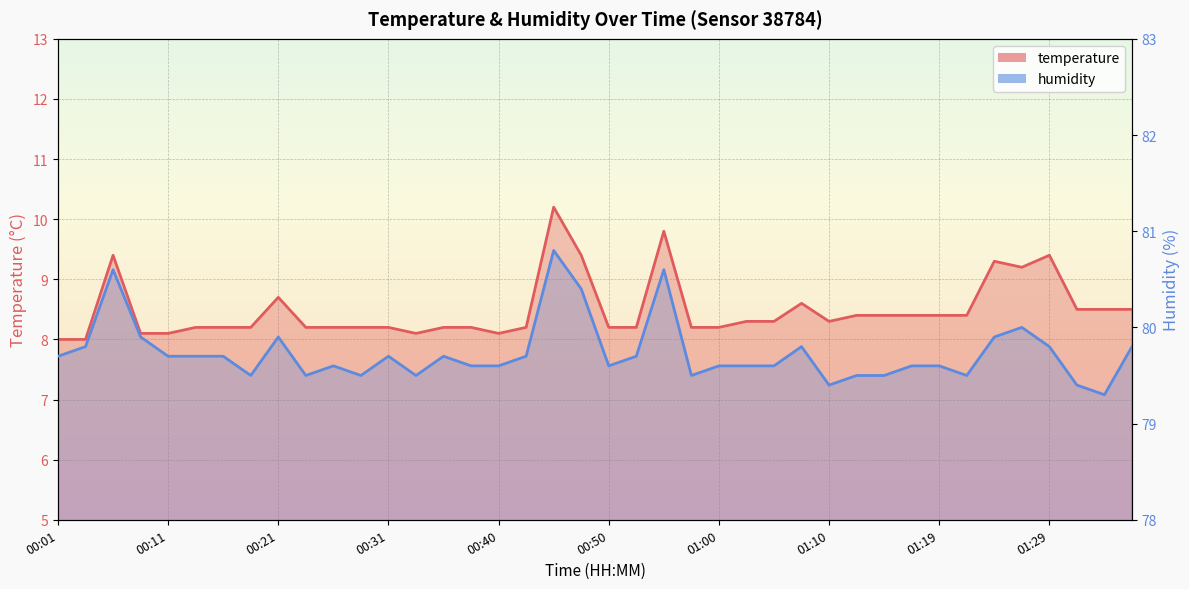

Reading right to left, what are all the values shown in this chart?

temperature: 01:36=8.5	01:34=8.5	01:31=8.5	01:29=9.4	01:27=9.2	01:24=9.3	01:22=8.4	01:19=8.4	01:17=8.4	01:14=8.4	01:12=8.4	01:10=8.3	01:07=8.6	01:05=8.3	01:02=8.3	01:00=8.2	00:57=8.2	00:55=9.8	00:53=8.2	00:50=8.2	00:48=9.4	00:45=10.2	00:43=8.2	00:40=8.1	00:38=8.2	00:36=8.2	00:33=8.1	00:31=8.2	00:28=8.2	00:26=8.2	00:23=8.2	00:21=8.7	00:18=8.2	00:16=8.2	00:13=8.2	00:11=8.1	00:08=8.1	00:05=9.4	00:03=8.0	00:01=8.0
humidity: 01:36=79.8	01:34=79.3	01:31=79.4	01:29=79.8	01:27=80.0	01:24=79.9	01:22=79.5	01:19=79.6	01:17=79.6	01:14=79.5	01:12=79.5	01:10=79.4	01:07=79.8	01:05=79.6	01:02=79.6	01:00=79.6	00:57=79.5	00:55=80.6	00:53=79.7	00:50=79.6	00:48=80.4	00:45=80.8	00:43=79.7	00:40=79.6	00:38=79.6	00:36=79.7	00:33=79.5	00:31=79.7	00:28=79.5	00:26=79.6	00:23=79.5	00:21=79.9	00:18=79.5	00:16=79.7	00:13=79.7	00:11=79.7	00:08=79.9	00:05=80.6	00:03=79.8	00:01=79.7